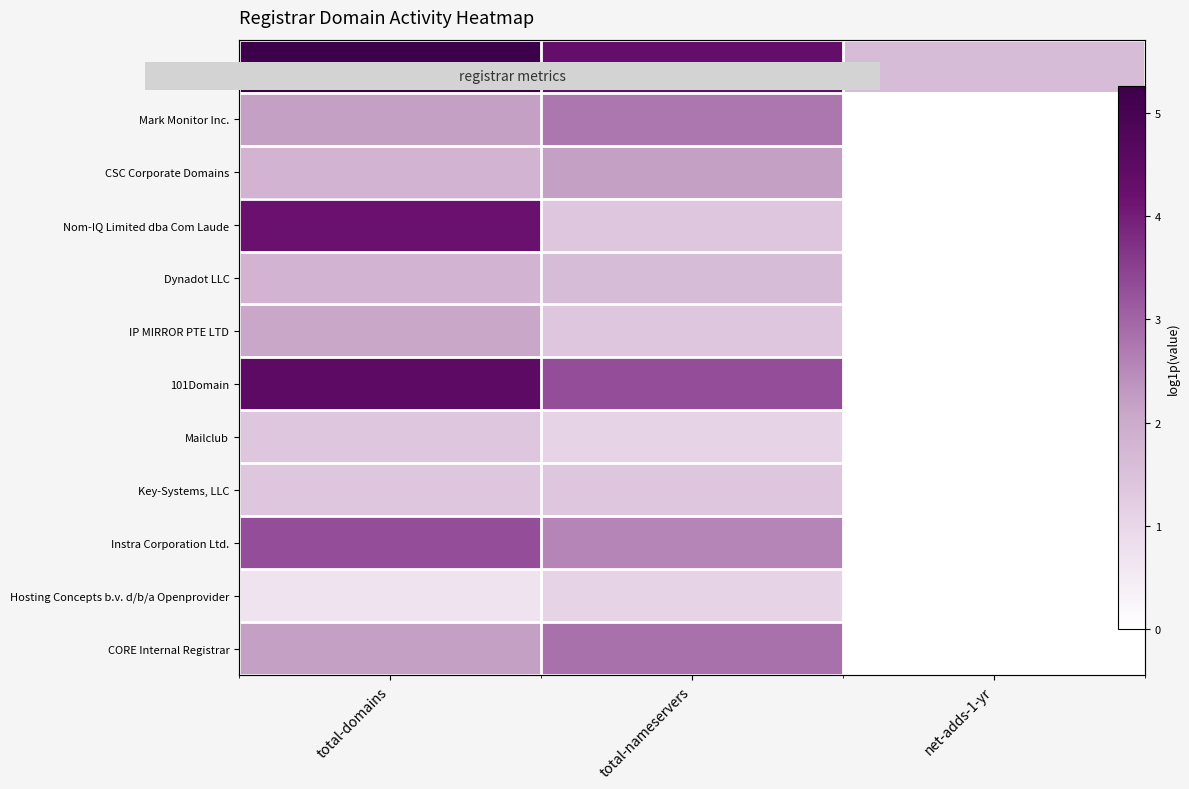

What is the difference between the maximum and minimum values in the Key-Systems, LLC series?

1.4